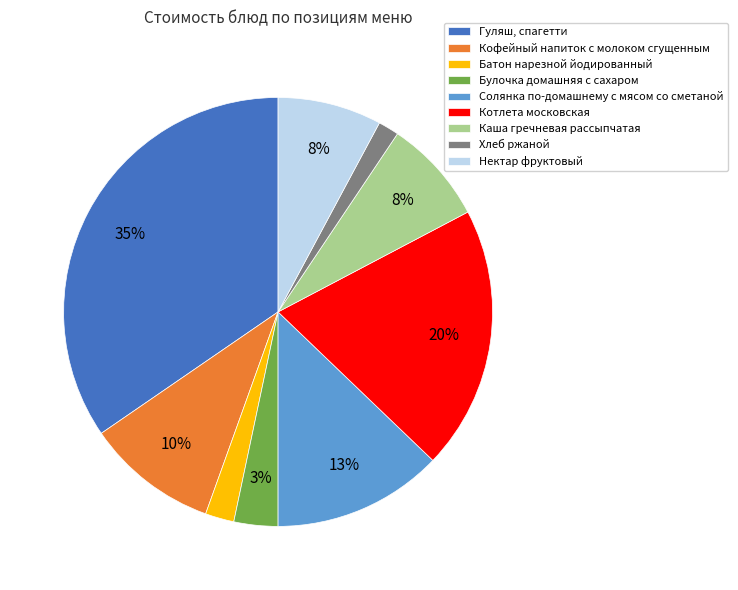

How many segments does this pie chart have?

9